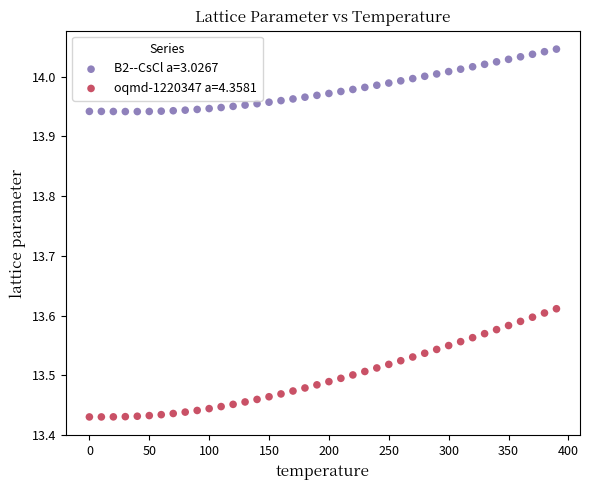

Which series reaches the maximum Y coordinate?

B2--CsCl a=3.0267